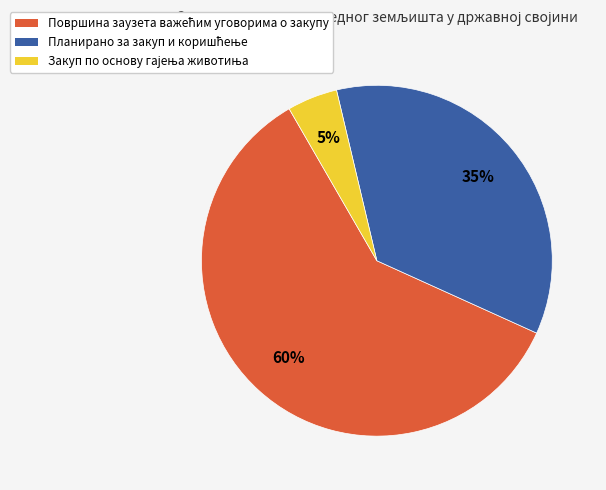

Is there a majority slice in this chart?

Yes